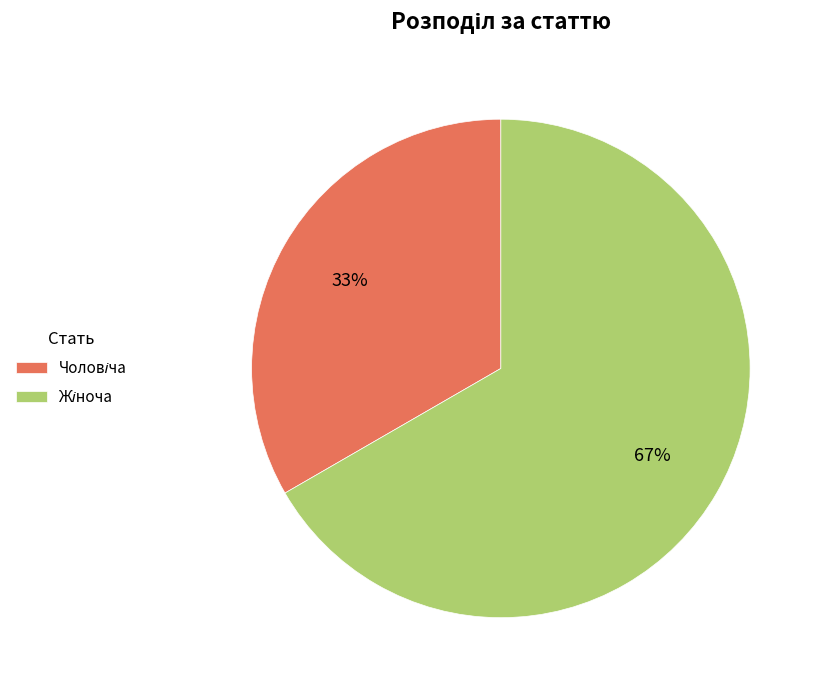

Is there any slice that represents more than half of the pie?

Yes